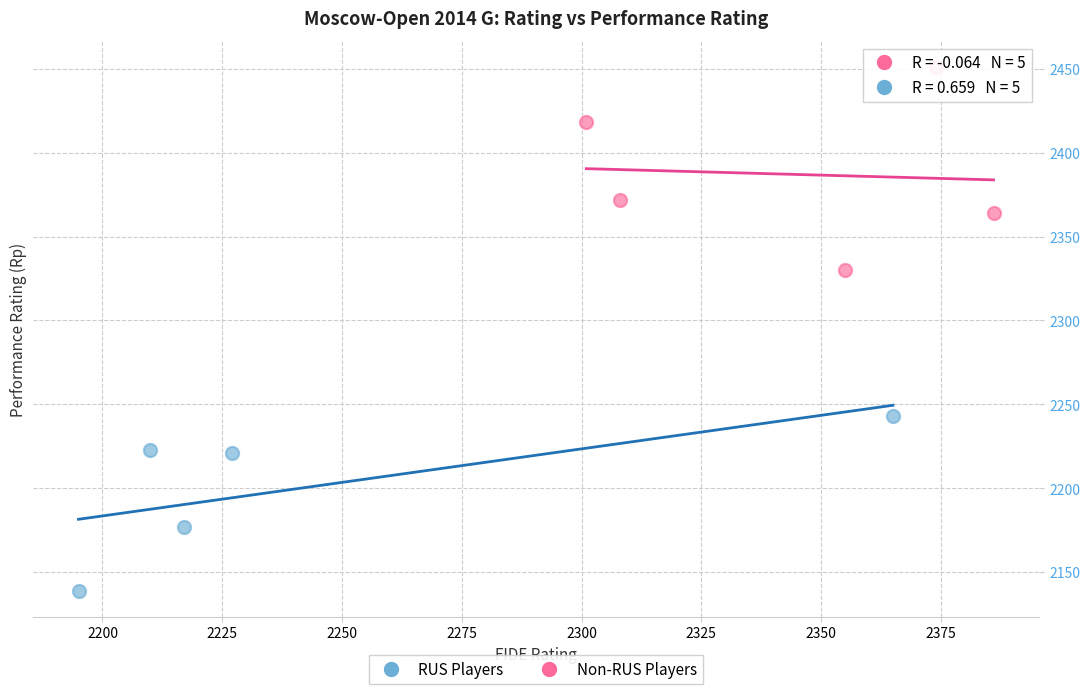

Which series contains the highest Y value?

Non-RUS Players